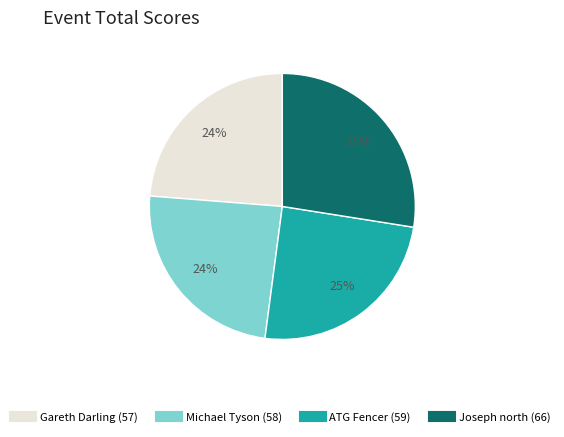

To the nearest percent, what is the difference between the Gareth Darling and ATG Fencer slice percentages?

1%